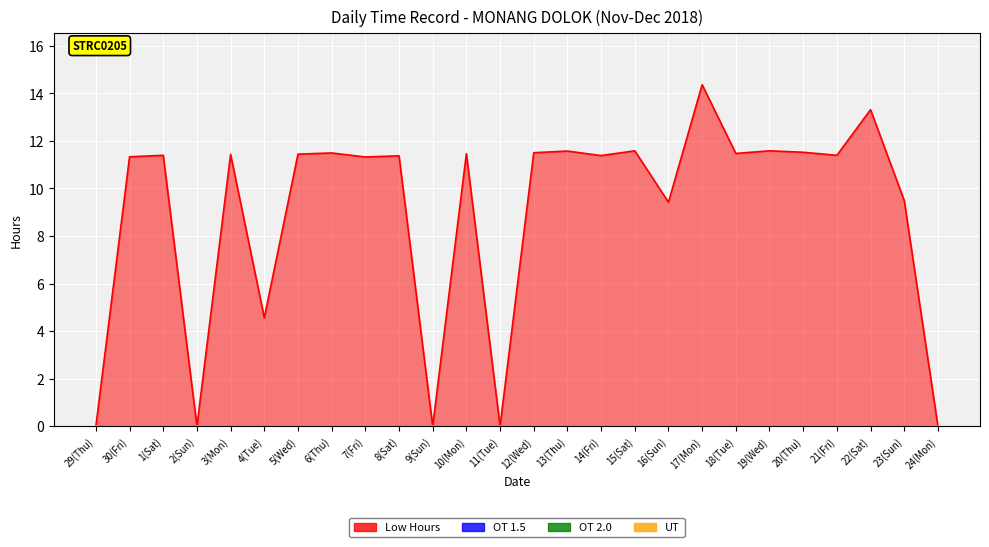

The Low Hours series shows 2.6 at 4(Tue). True or false?

False